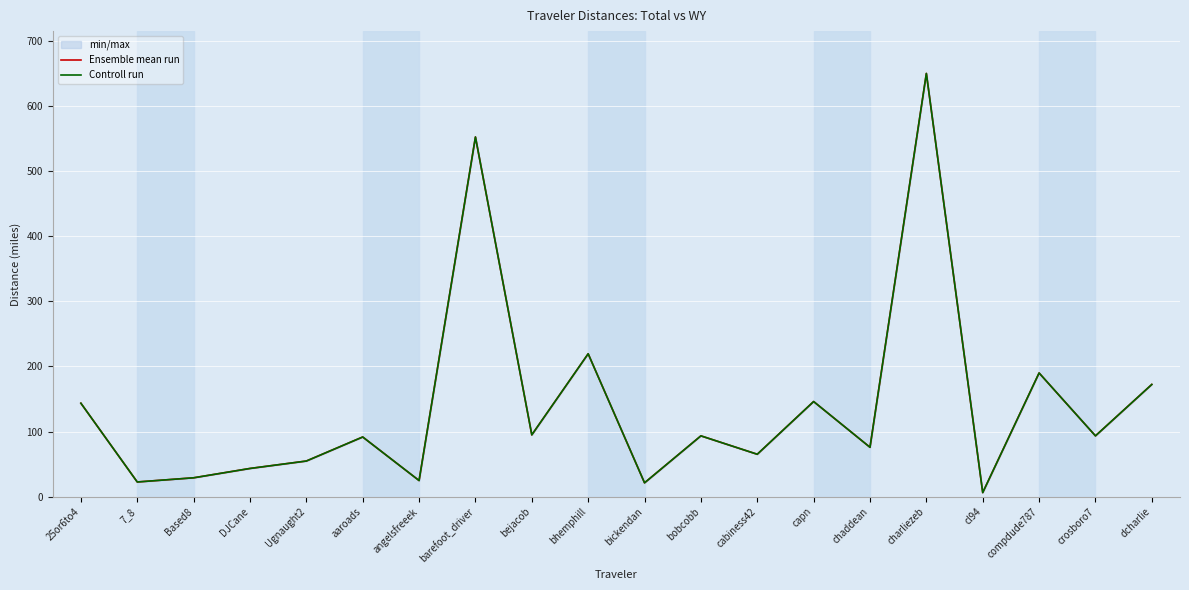

True or false: Controll run has more than 0 points higher than both neighbors.

True